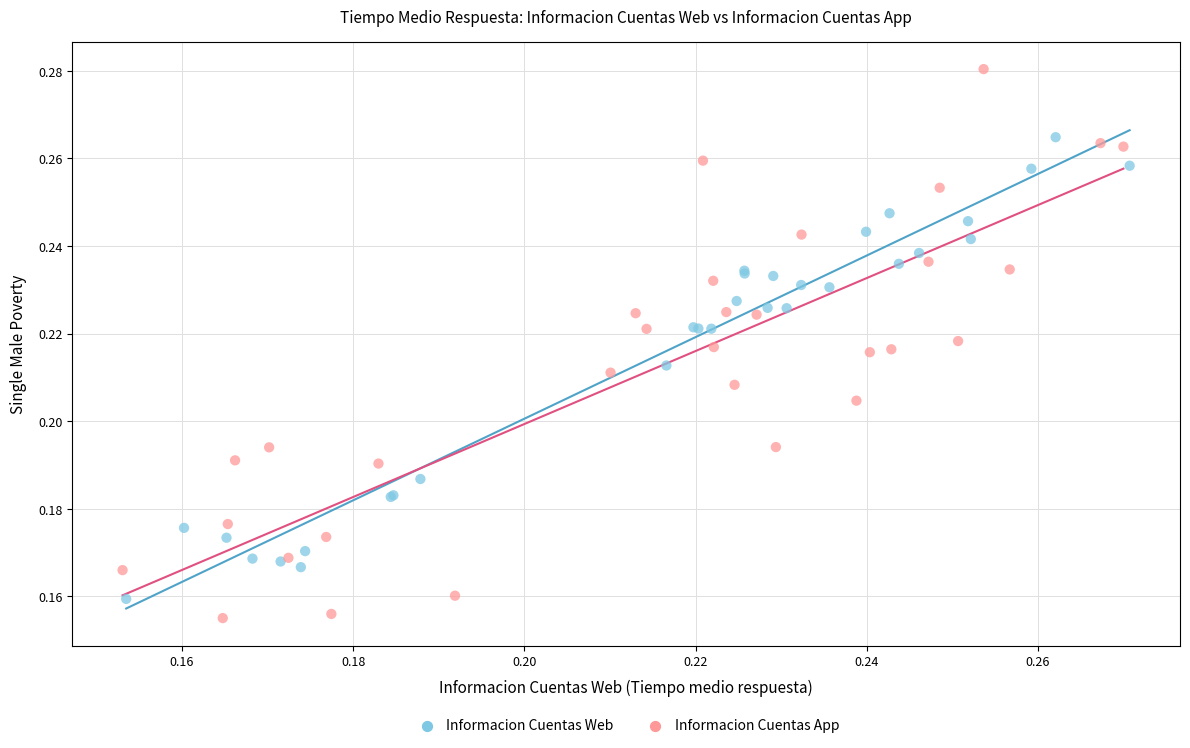

What are all the series names shown in the legend?

Informacion Cuentas Web, Informacion Cuentas App